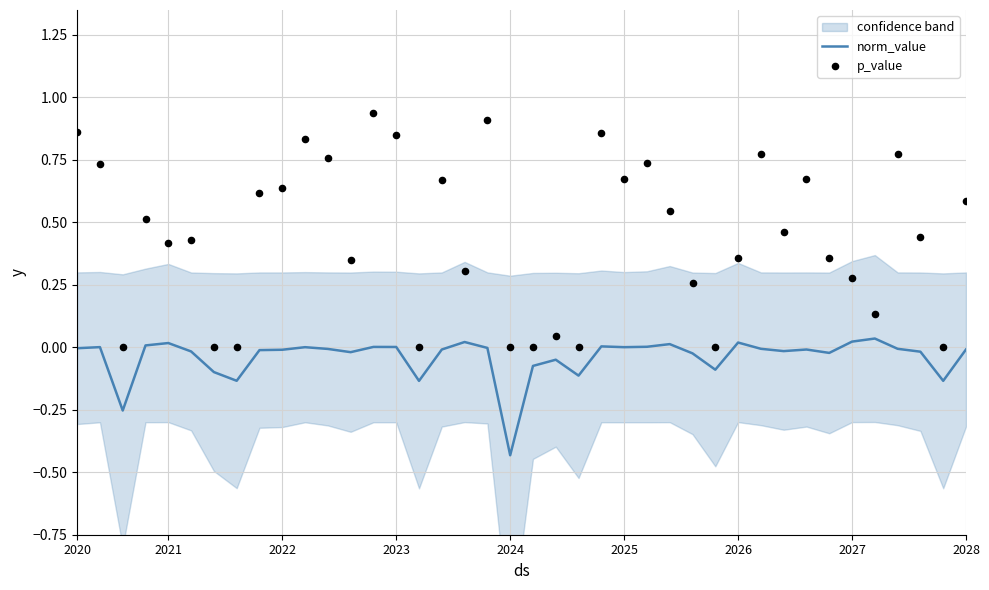

Which series has the widest spread of Y values?

p_value